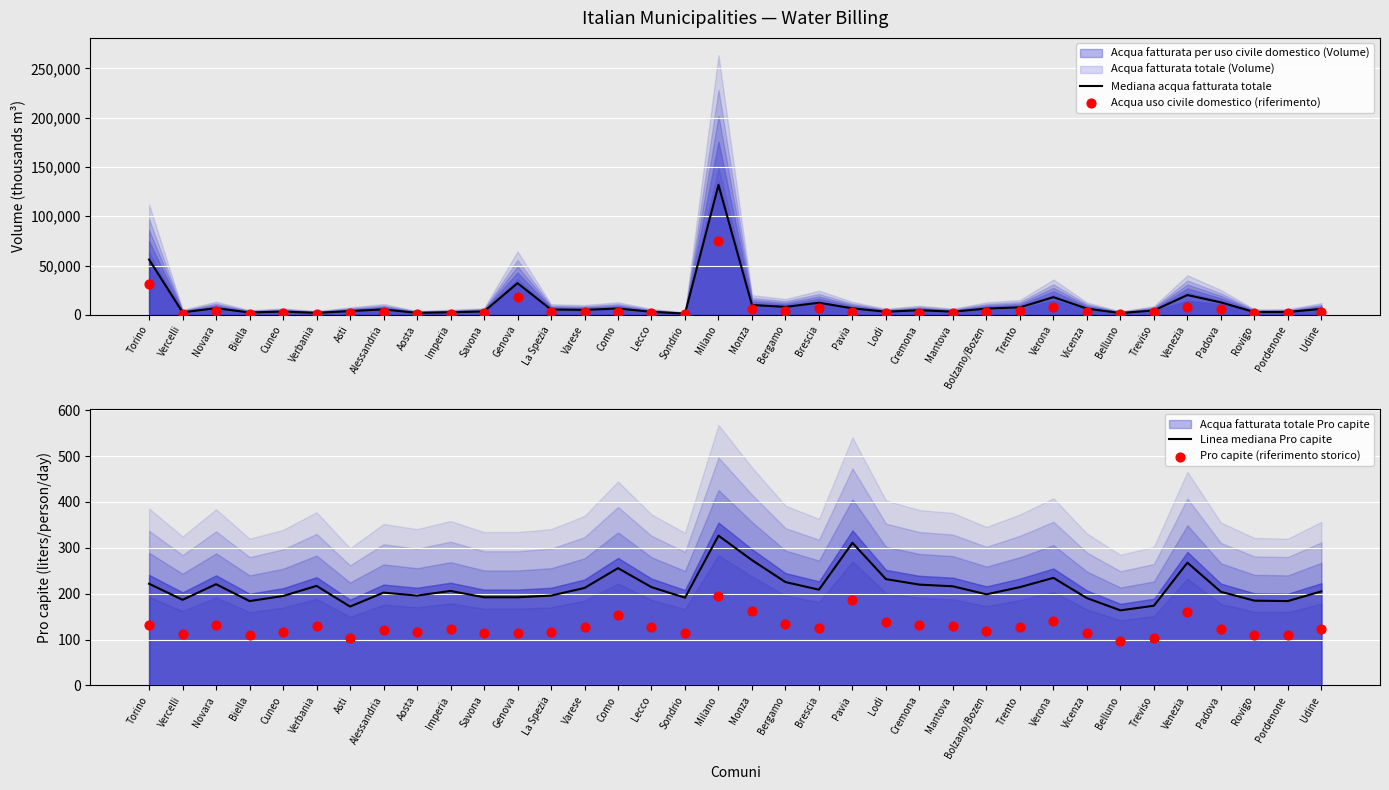

Is it true that Linea mediana Pro capite equals 214.4 at Lecco?

True